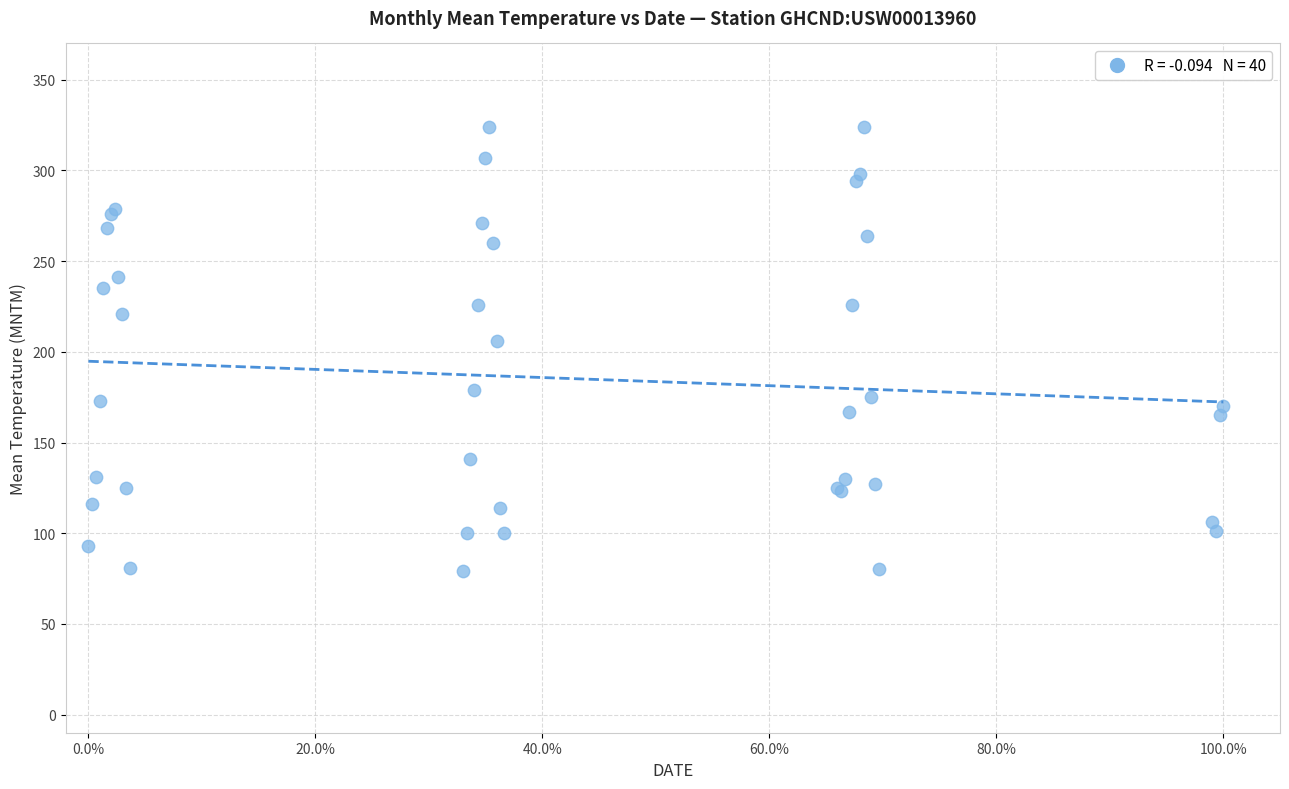

What Y value in the scatter plot is closest to 201?

206